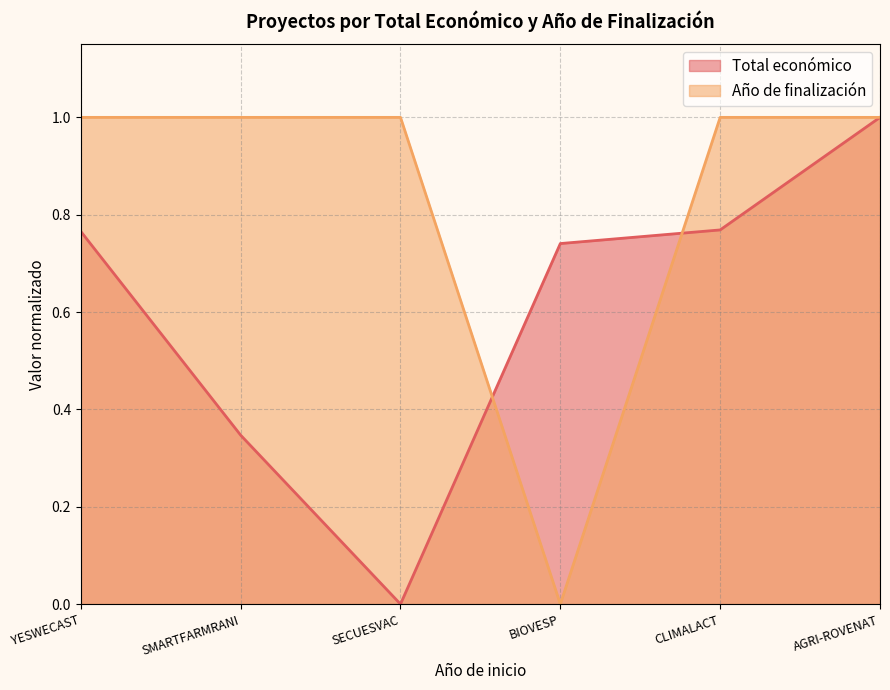

What is the sum of all Año de finalización values?

5.0